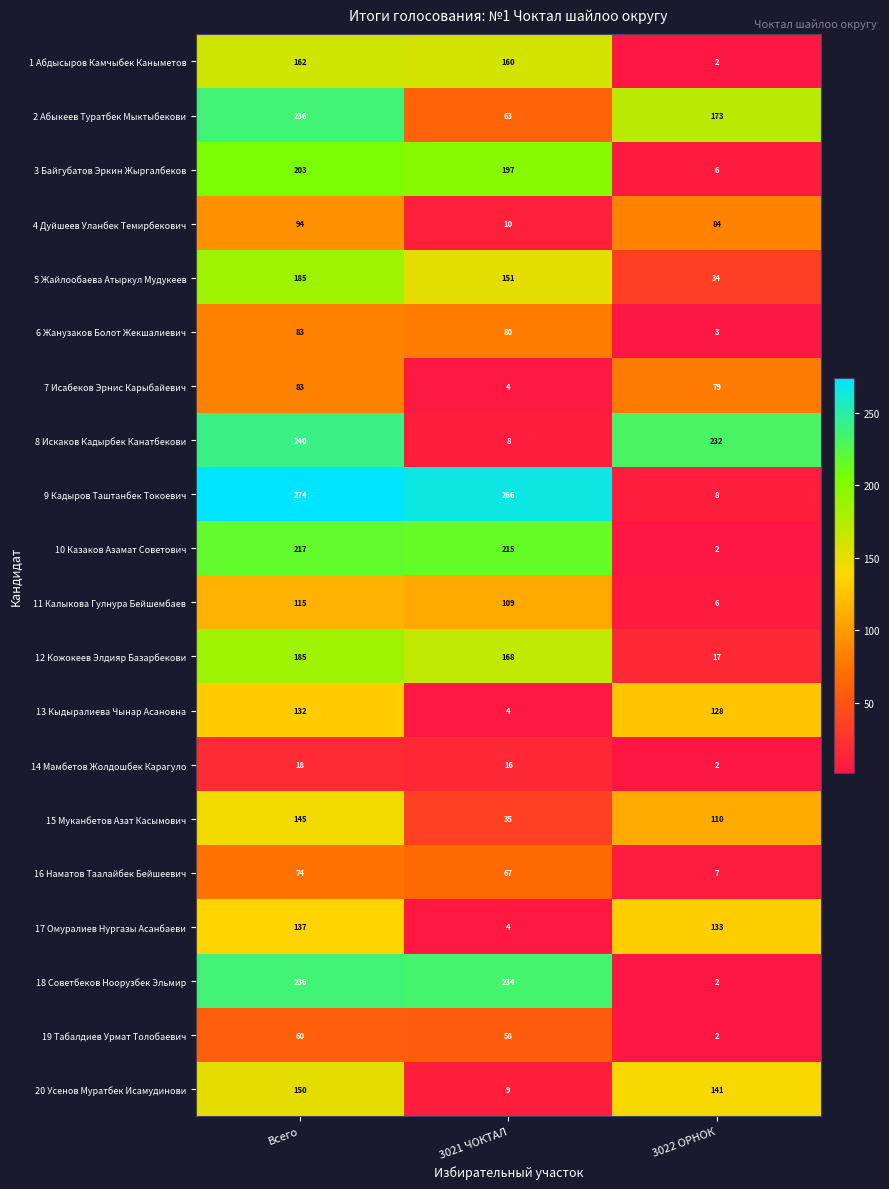

At which category is the sum across all series the highest?

Всего